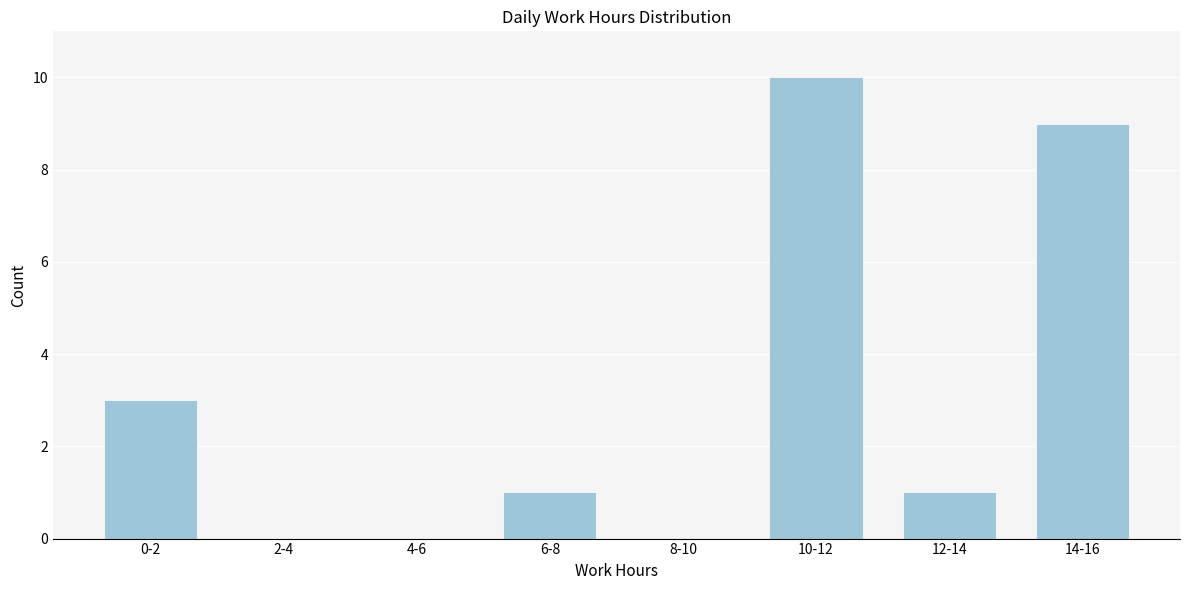

Reading right to left, extract all data points from this chart.

14-16=9	12-14=1	10-12=10	8-10=0	6-8=1	4-6=0	2-4=0	0-2=3